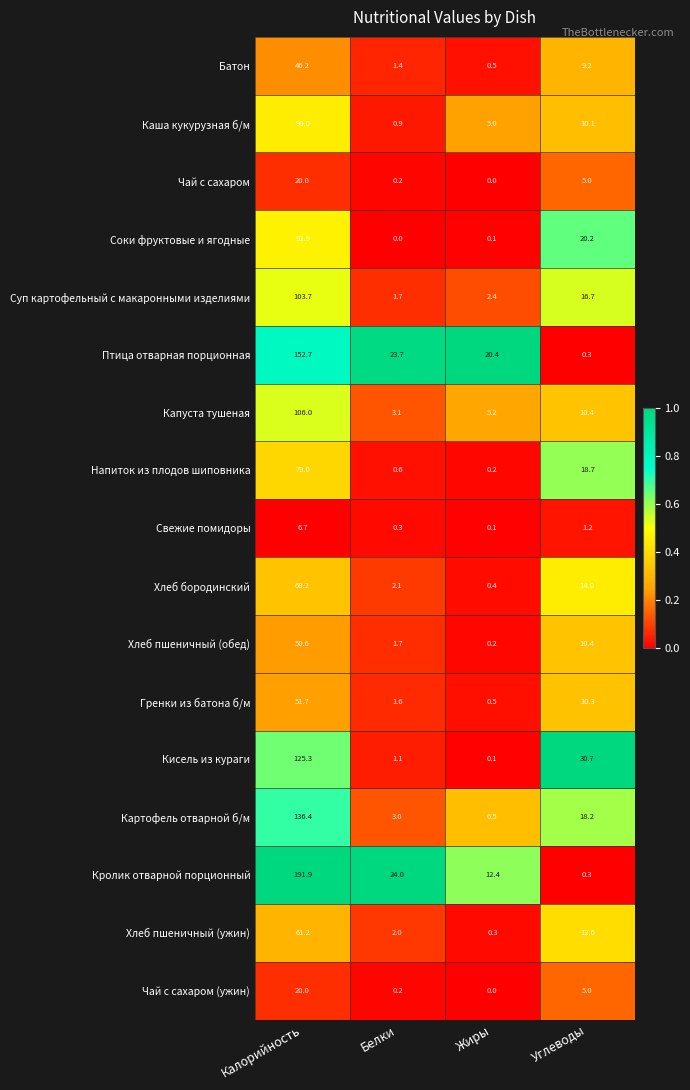

At which label is Чай с сахаром (ужин) closest to 10?

Углеводы